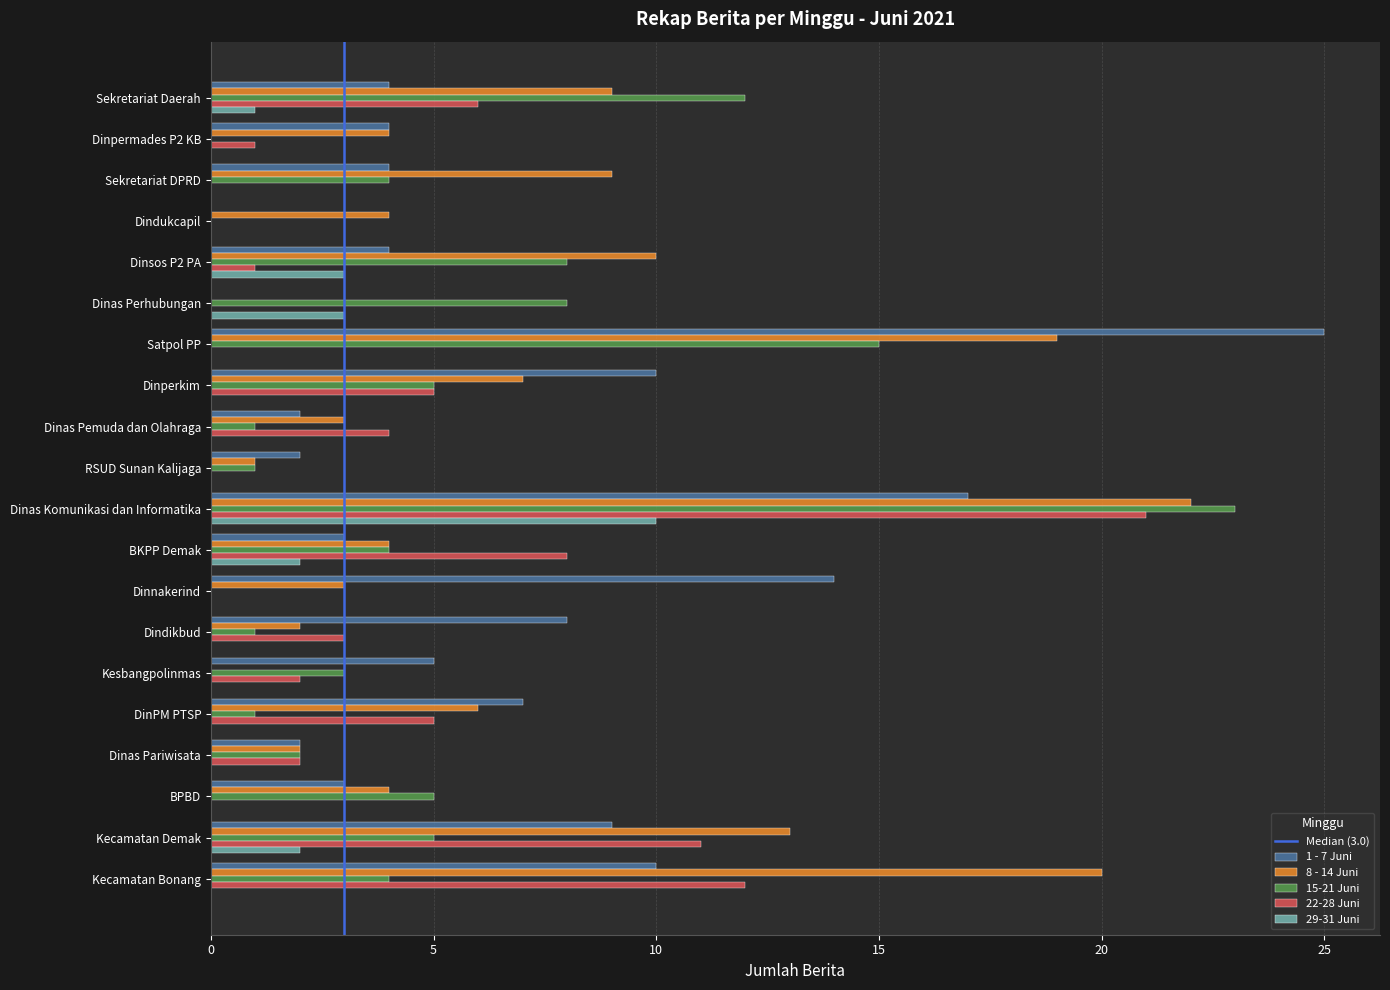

What is the total value across all series at Kecamatan Demak?

40